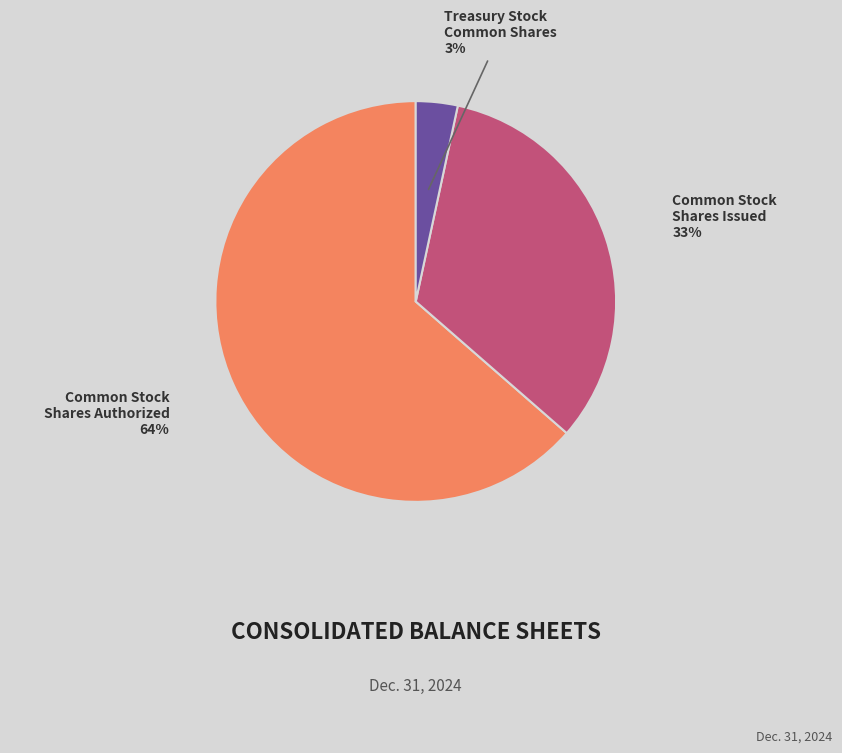

How many segments does this pie chart have?

3